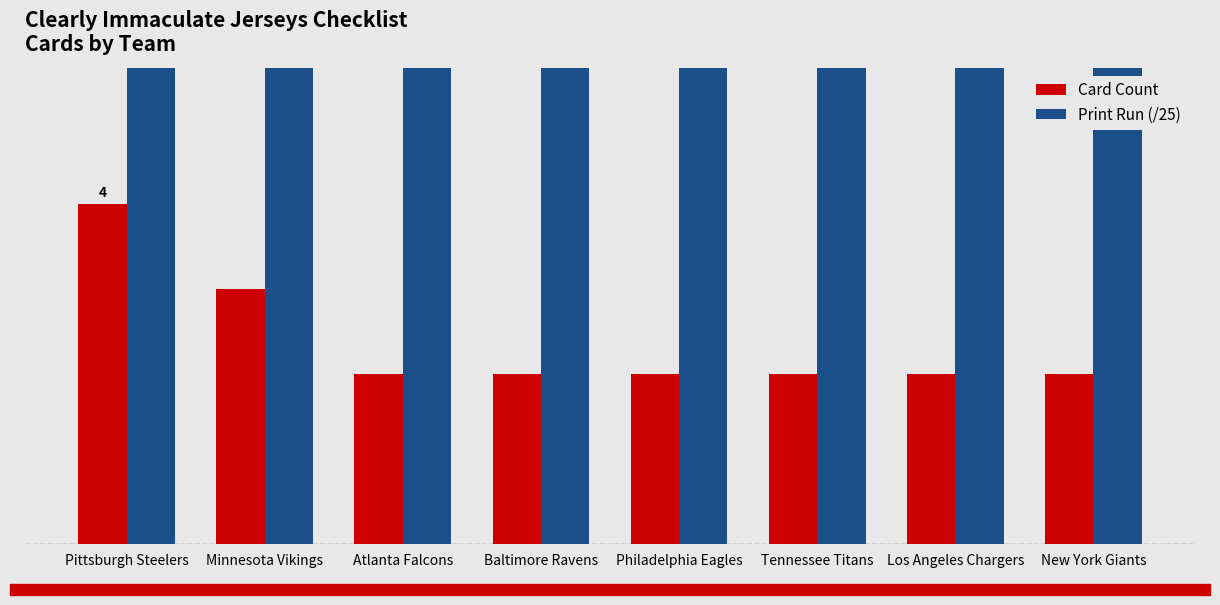

At which category is the sum across all series the highest?

Pittsburgh Steelers